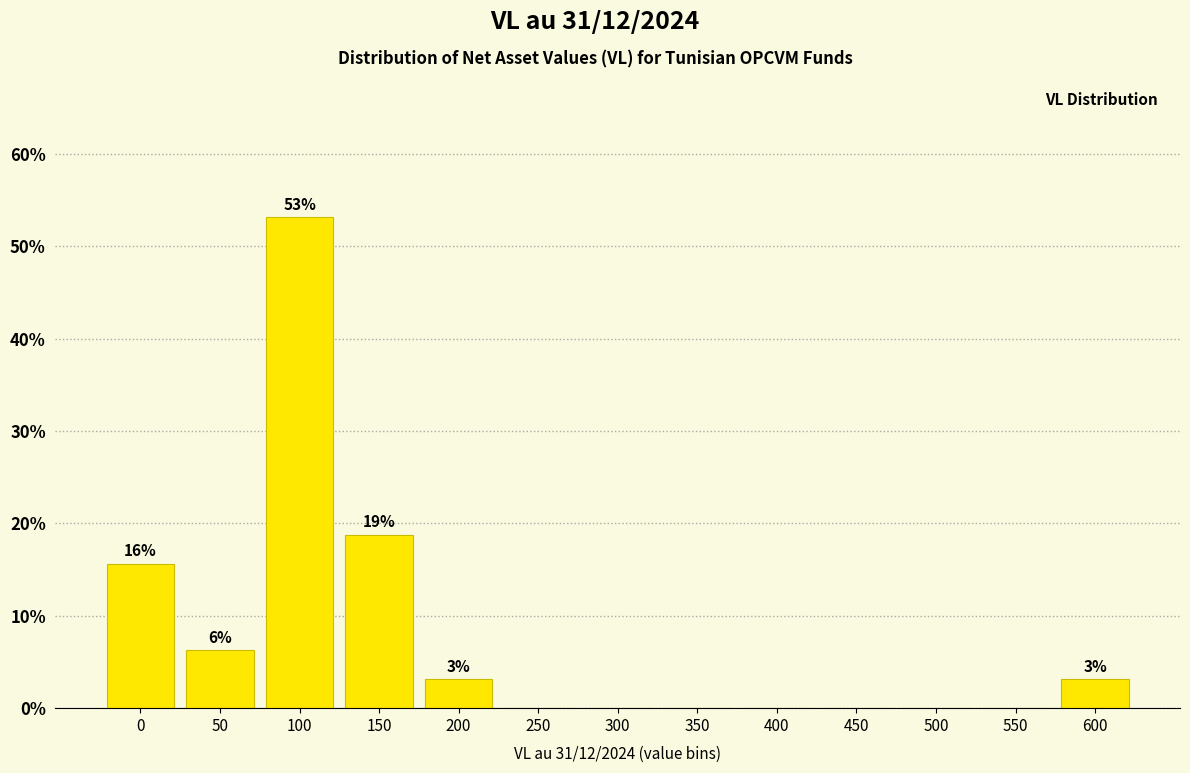

What is the maximum value shown in the chart?

53.1